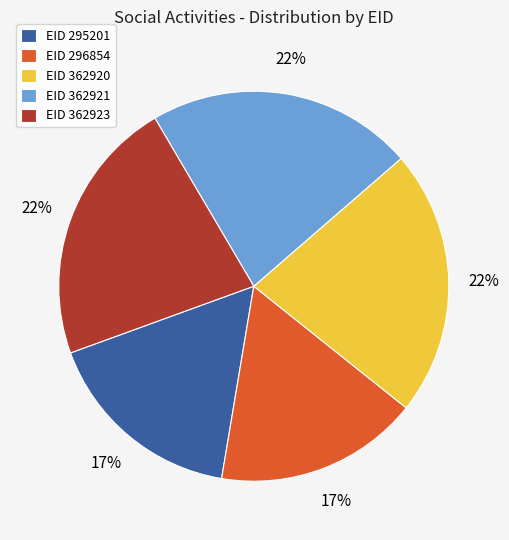

What percentage is the EID 295201 slice, to the nearest percent?

17%